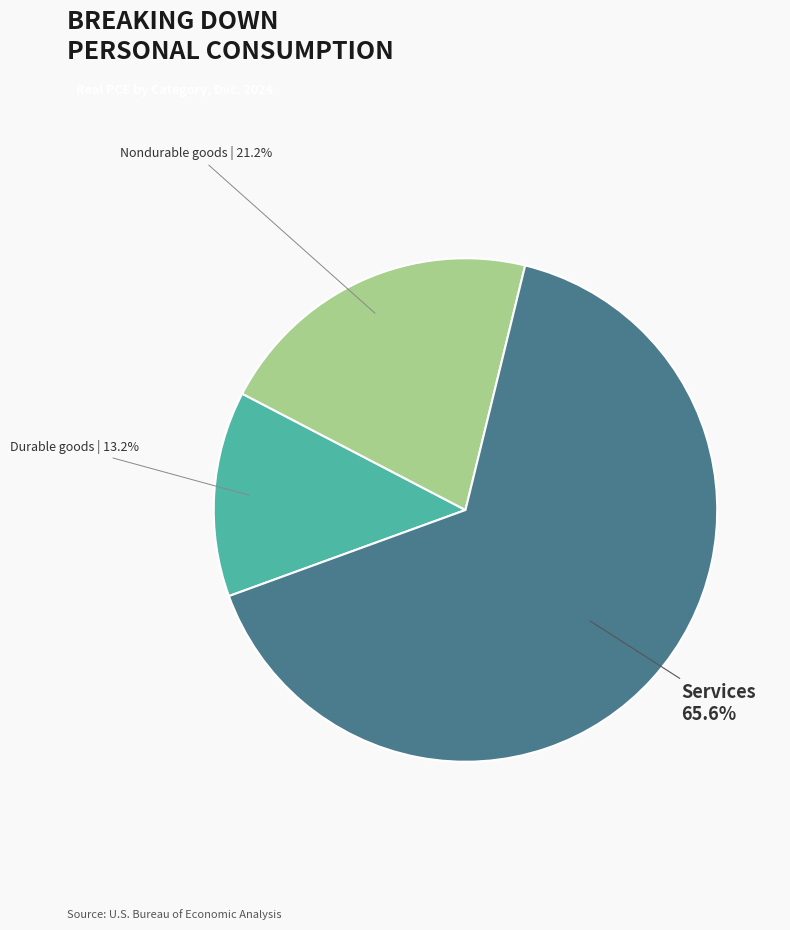

Is there any slice that represents more than half of the pie?

Yes